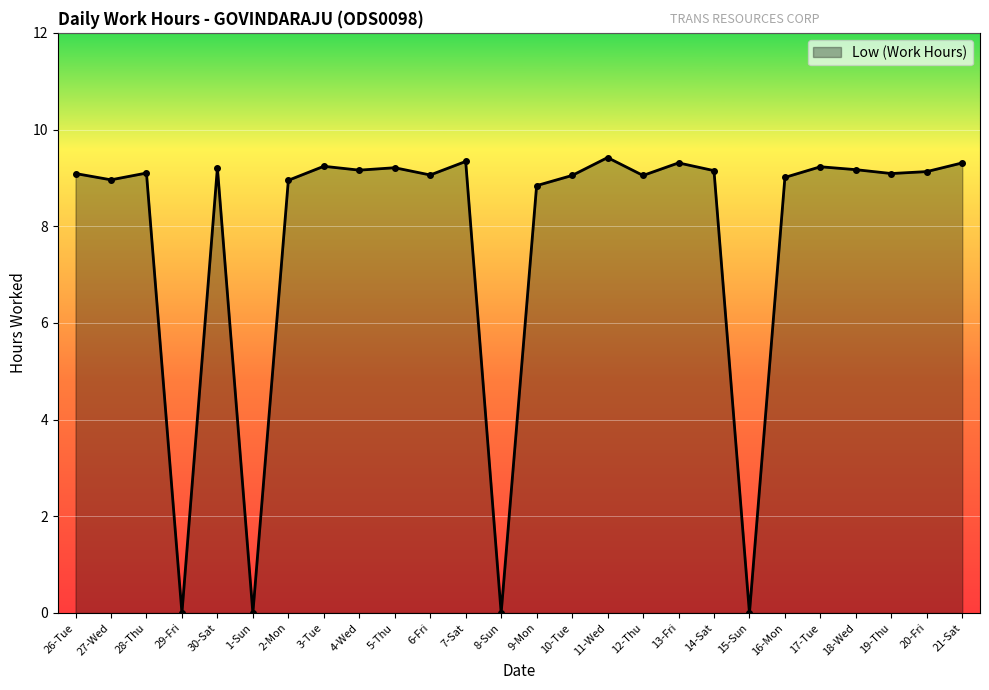

What is the difference between the second highest and second lowest values?

9.3